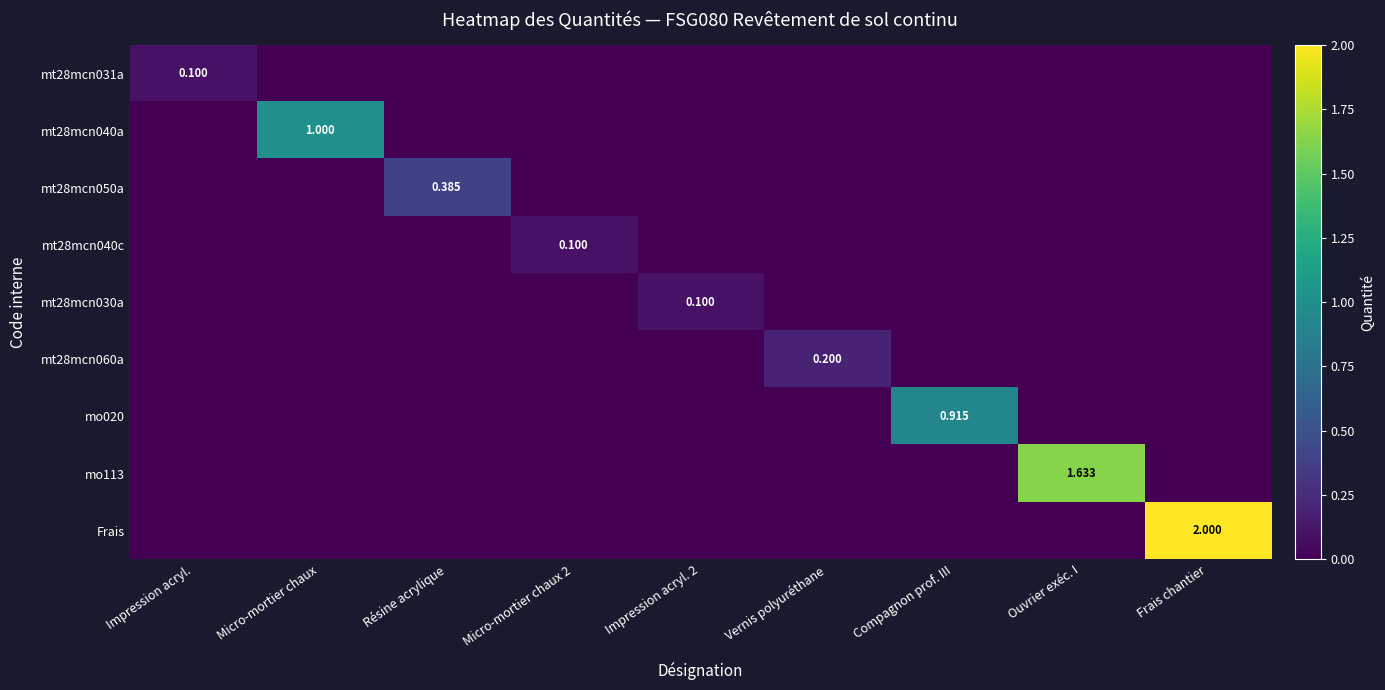

The value of Frais at Micro-mortier chaux 2 is 0.0. True or false?

True